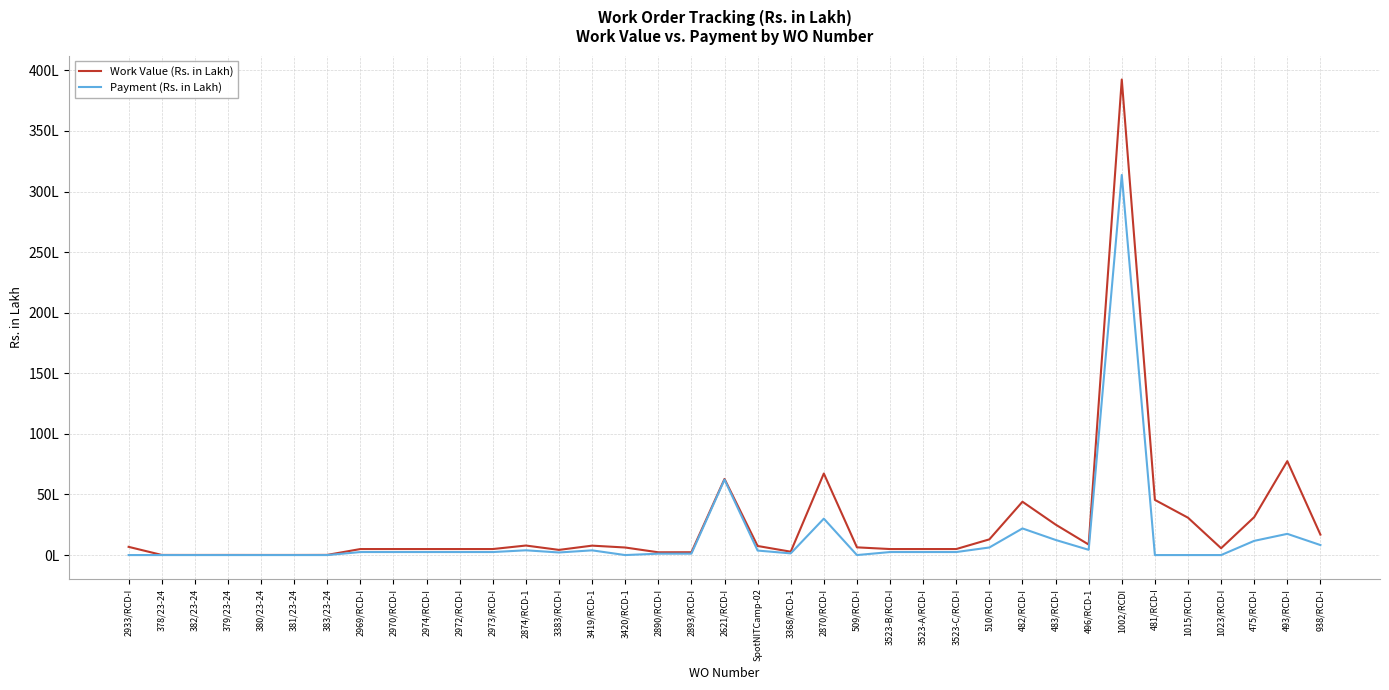

True or false: Payment (Rs. in Lakh) and Work Value (Rs. in Lakh) intersect in this chart.

False